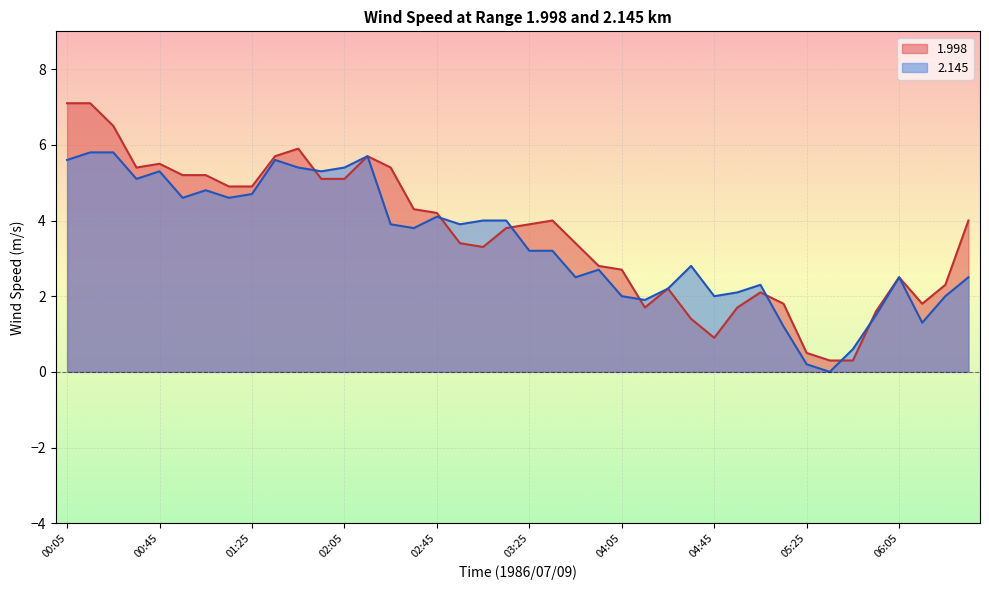

The 2.145 series shows 4.7 at 01:25. True or false?

True